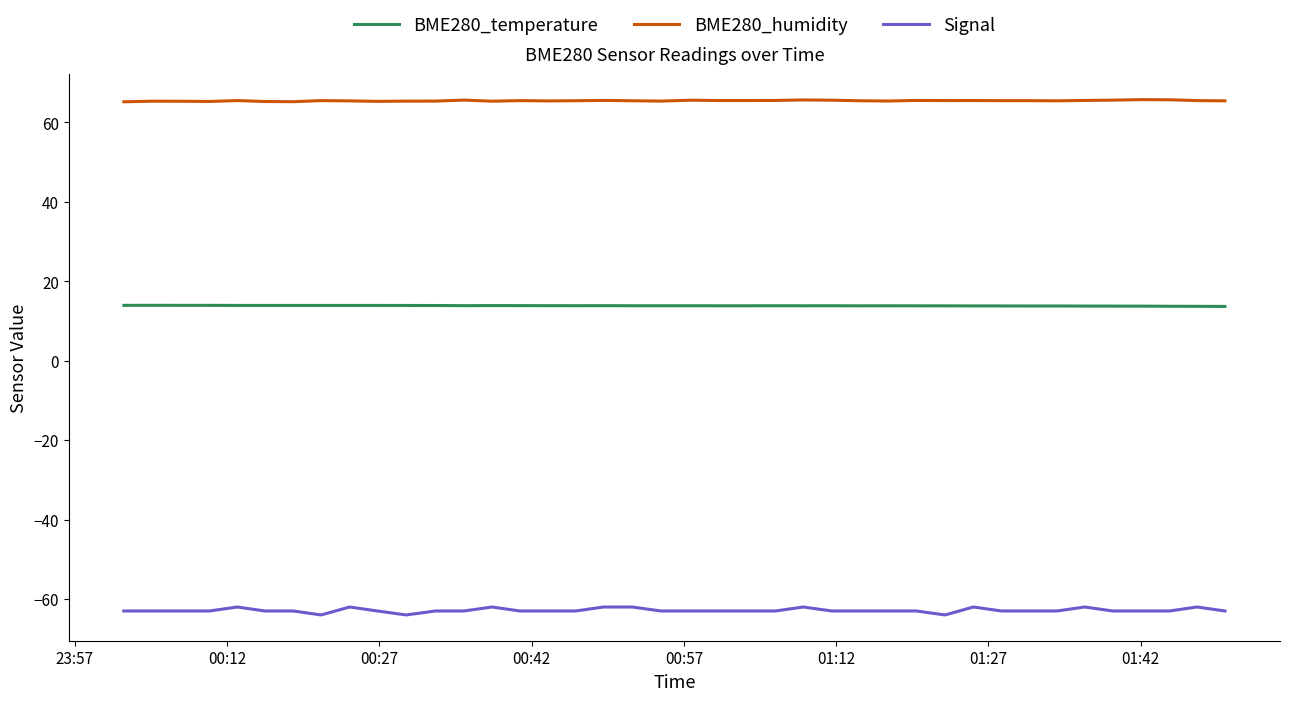

Which series has the largest range (max minus min)?

Signal